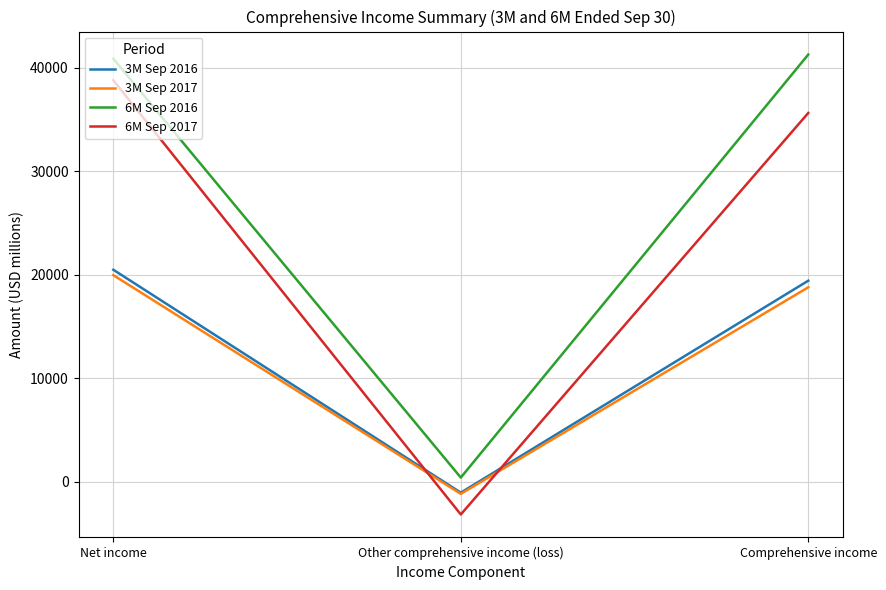

What is the difference between the maximum and minimum values in the 3M Sep 2016 series?

21530